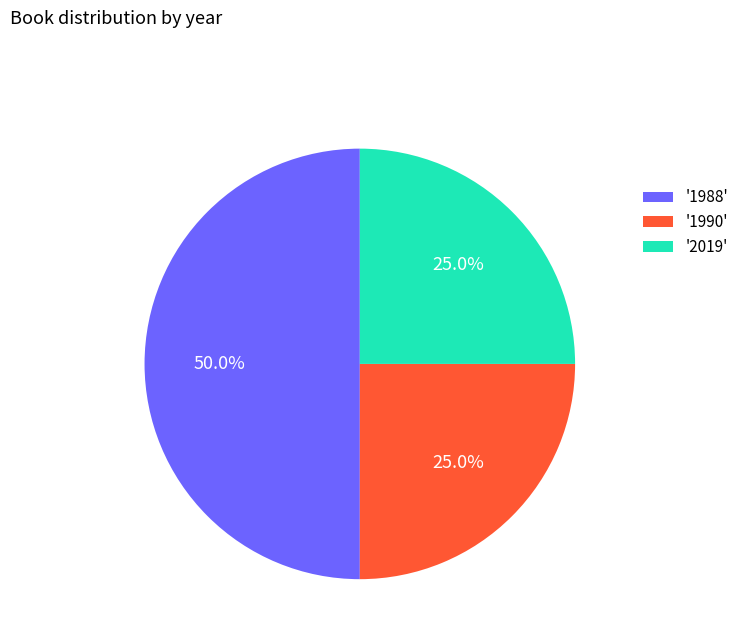

How many segments does this pie chart have?

3